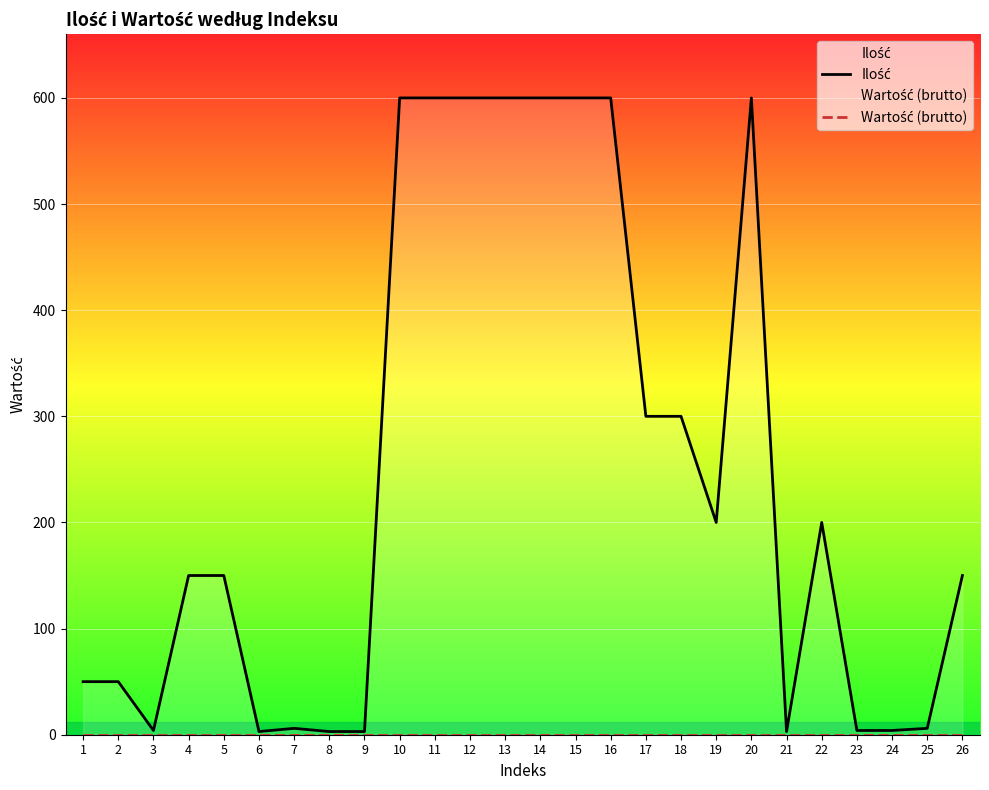

Does the chart display data point markers on the line(s)?

No